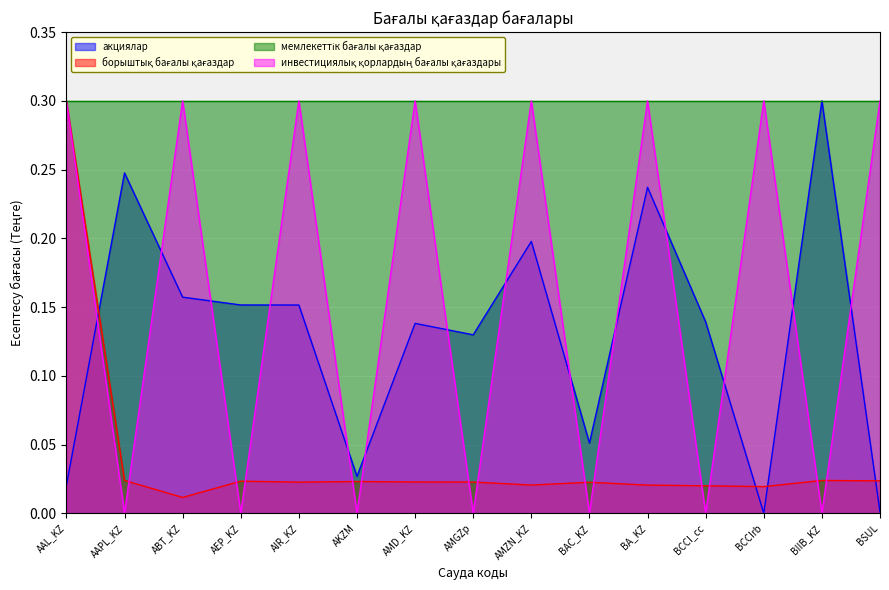

What is the greatest value displayed?

0.3